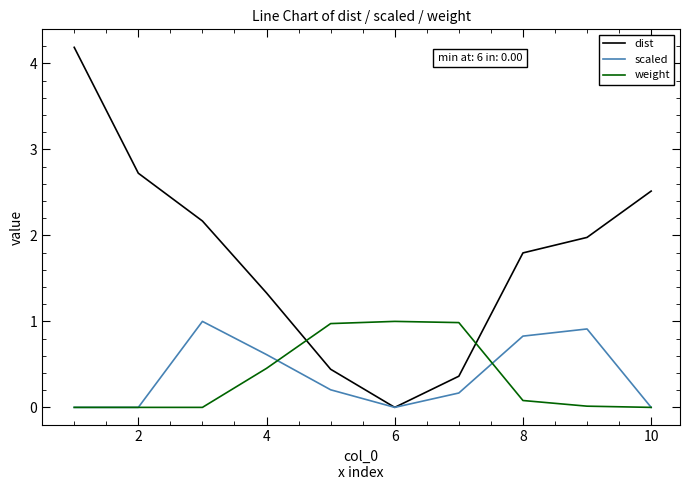

What is the greatest value displayed?

4.2